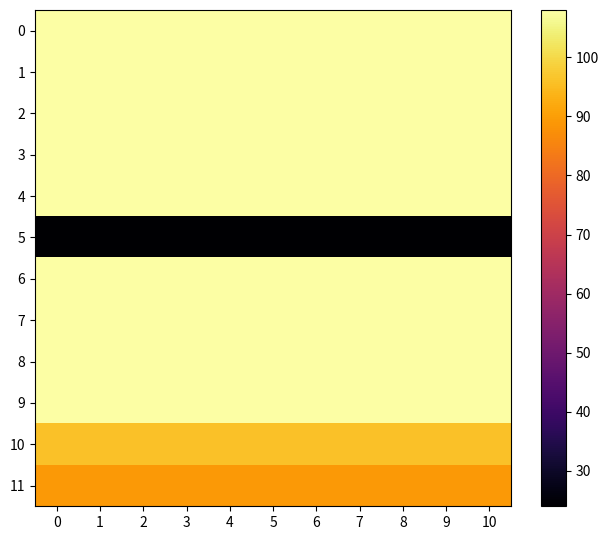

List the series in order of their peak value, lowest first.

row_5, row_11, row_10, row_0, row_1, row_2, row_3, row_4, row_6, row_7, row_8, row_9